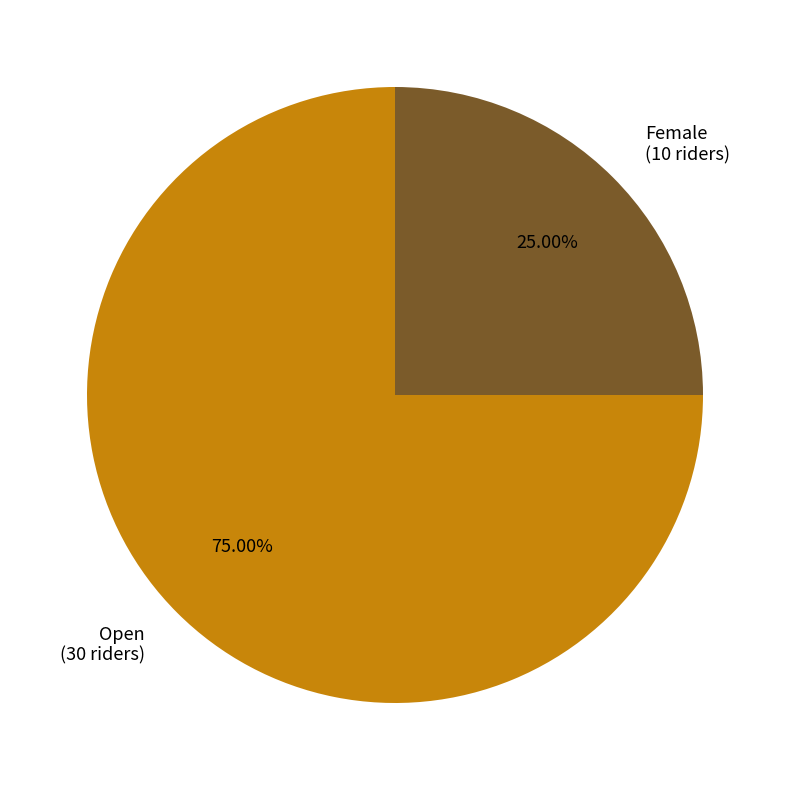

Is Open the majority of the pie?

Yes